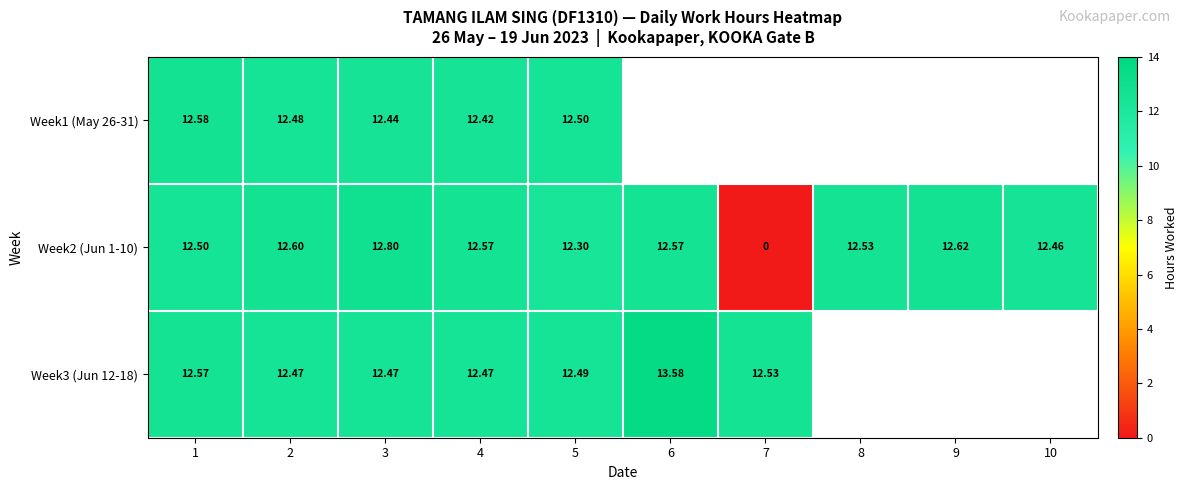

Is the value of Week2 (Jun 1-10) at 8 greater than the value of Week1 (May 26-31) at 3?

Yes